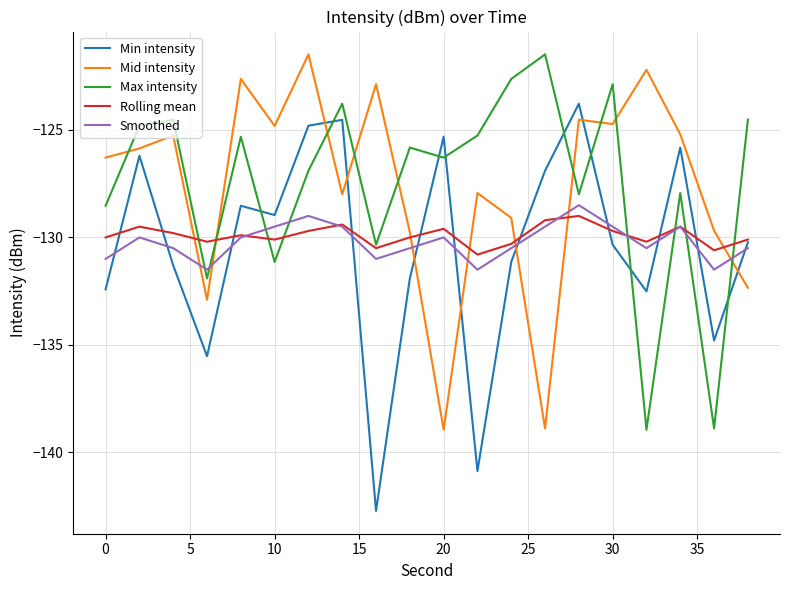

What is the maximum value shown in the chart?

-121.5